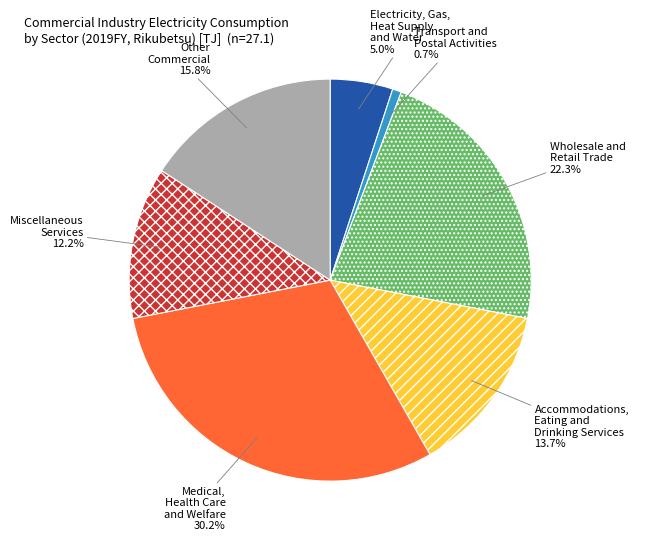

Which has a higher value, Other Commercial or Accommodations, Eating and Drinking Services?

Other Commercial